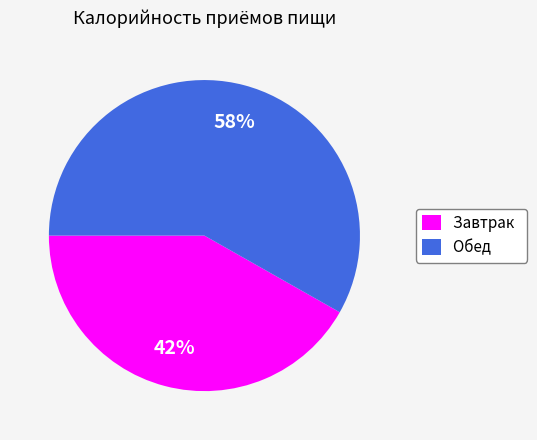

To the nearest percent, what is the difference between the largest and smallest slice percentages?

16%